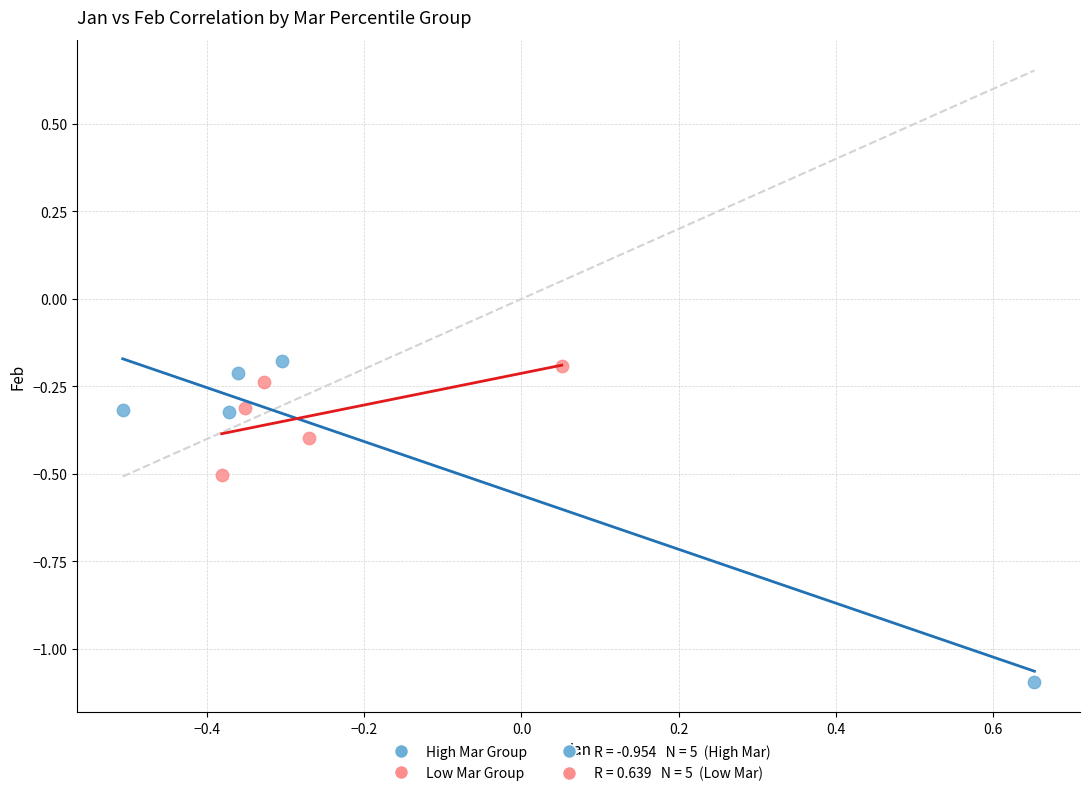

Which series reaches the minimum Y coordinate?

High Mar Group